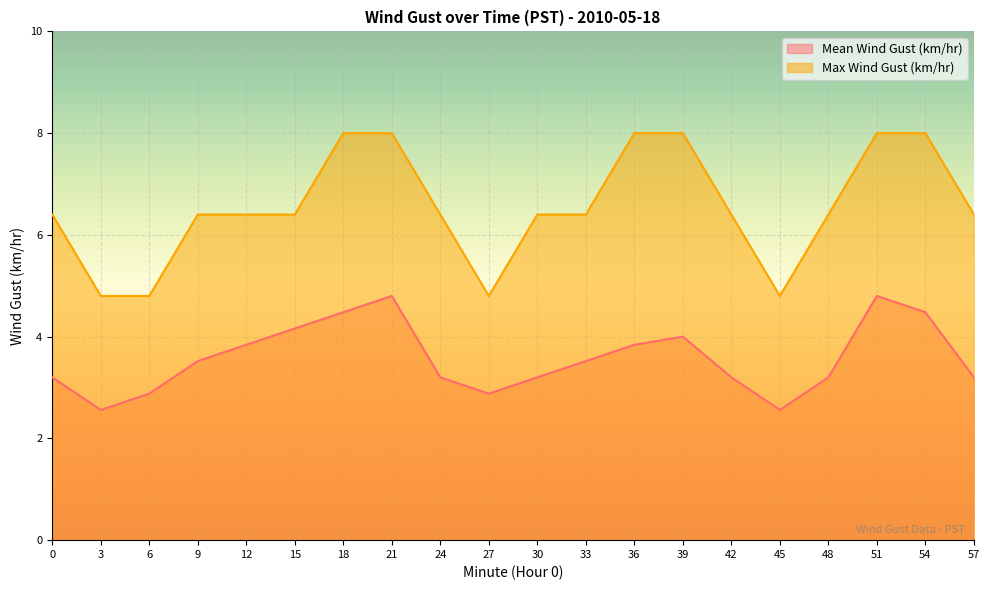

At which category does the chart reach its minimum across all series?

3